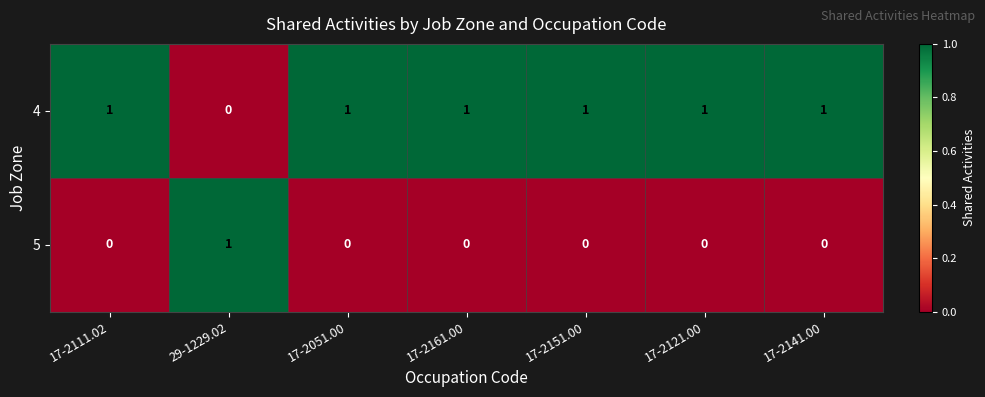

How many data points in 4 are less than 1?

1